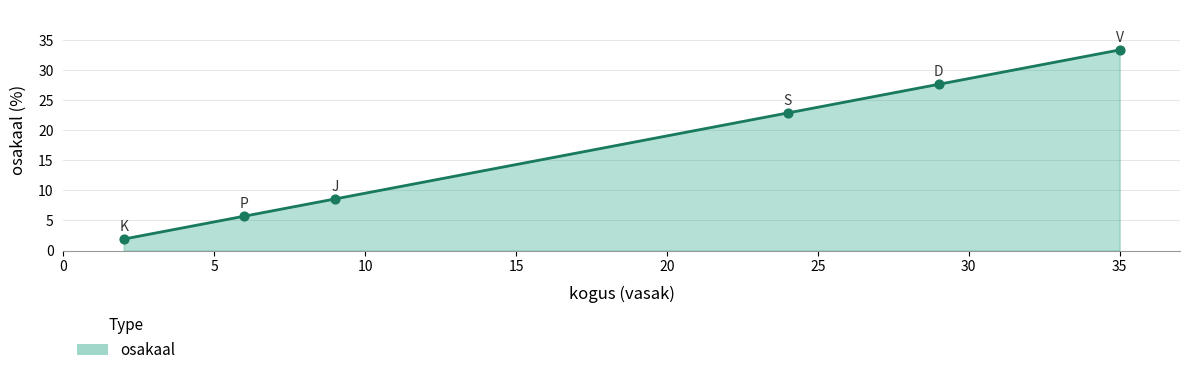

What is the maximum value shown in the chart?

33.3